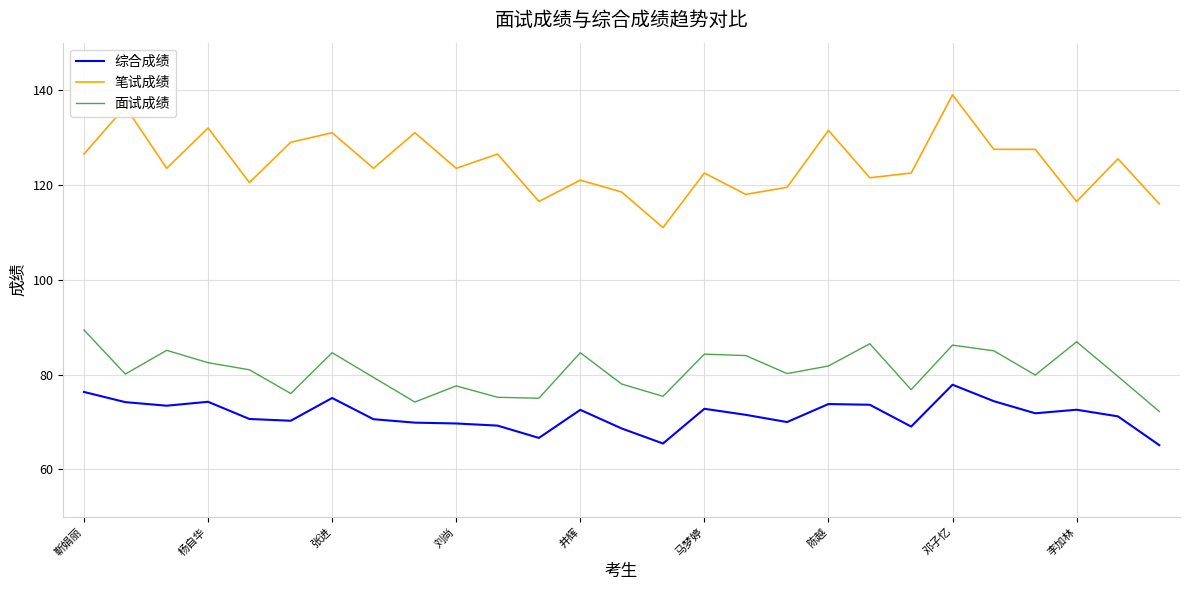

List the series in order of their peak value, highest first.

笔试成绩, 面试成绩, 综合成绩